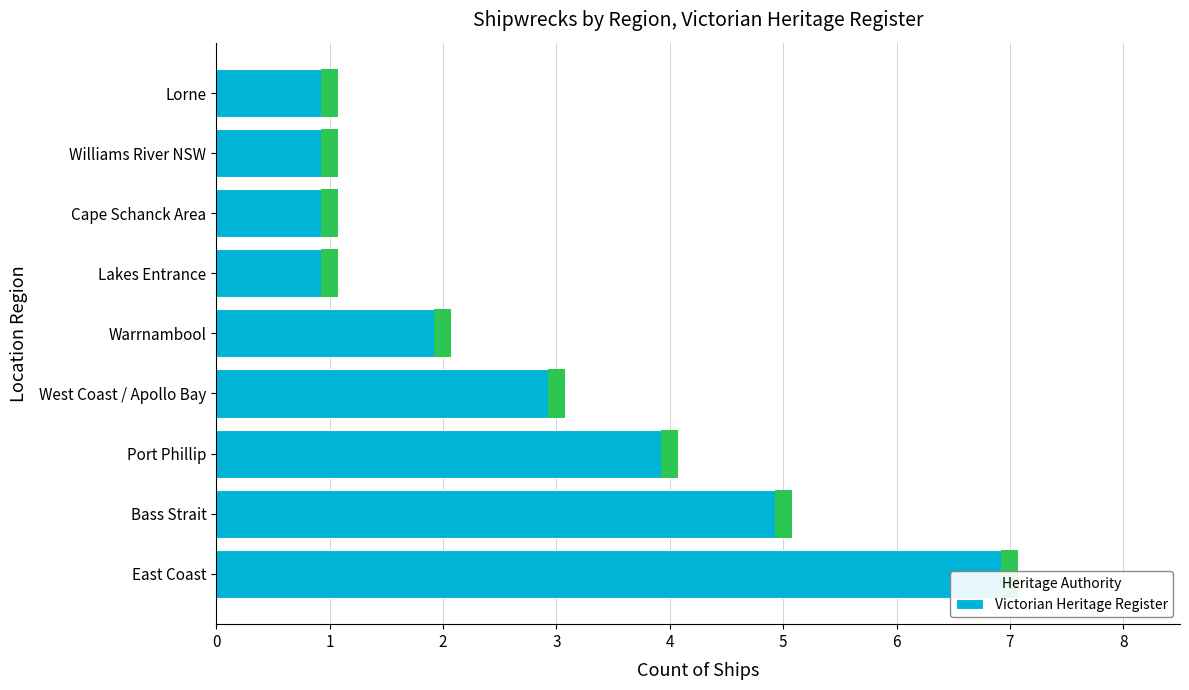

Rank the categories by value from lowest to highest.

Lakes Entrance, Cape Schanck Area, Williams River NSW, Lorne, Warrnambool, West Coast / Apollo Bay, Port Phillip, Bass Strait, East Coast